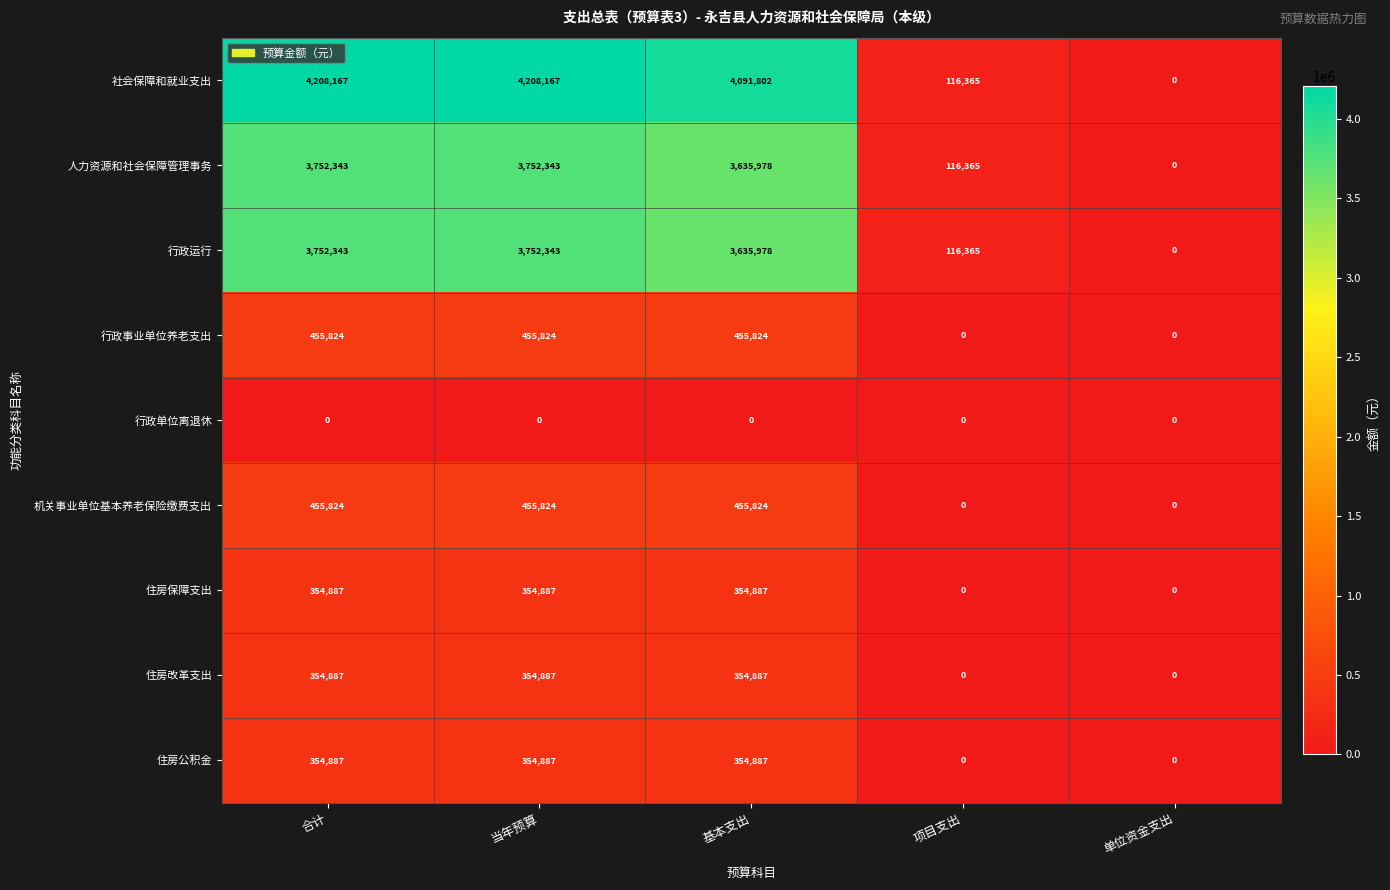

What is the total value across all series at 基本支出?

13340067